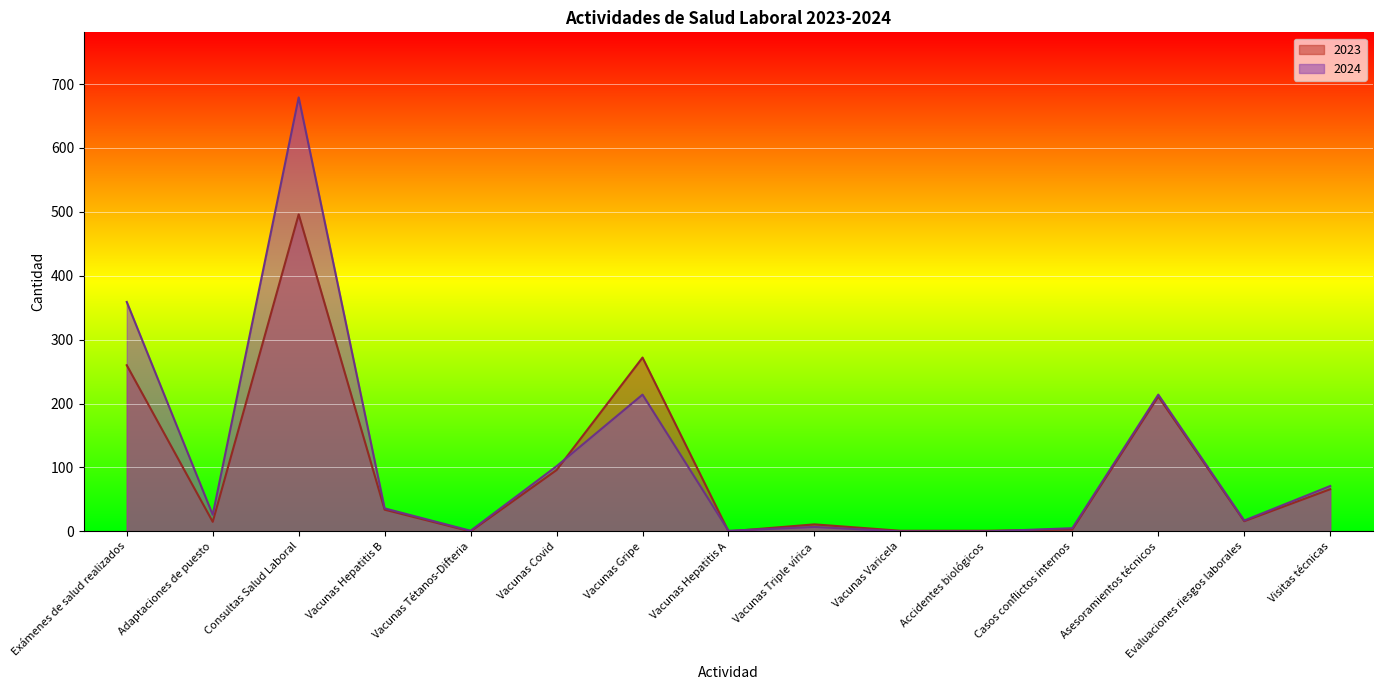

What is the label of the 1st point from the right?

Visitas técnicas